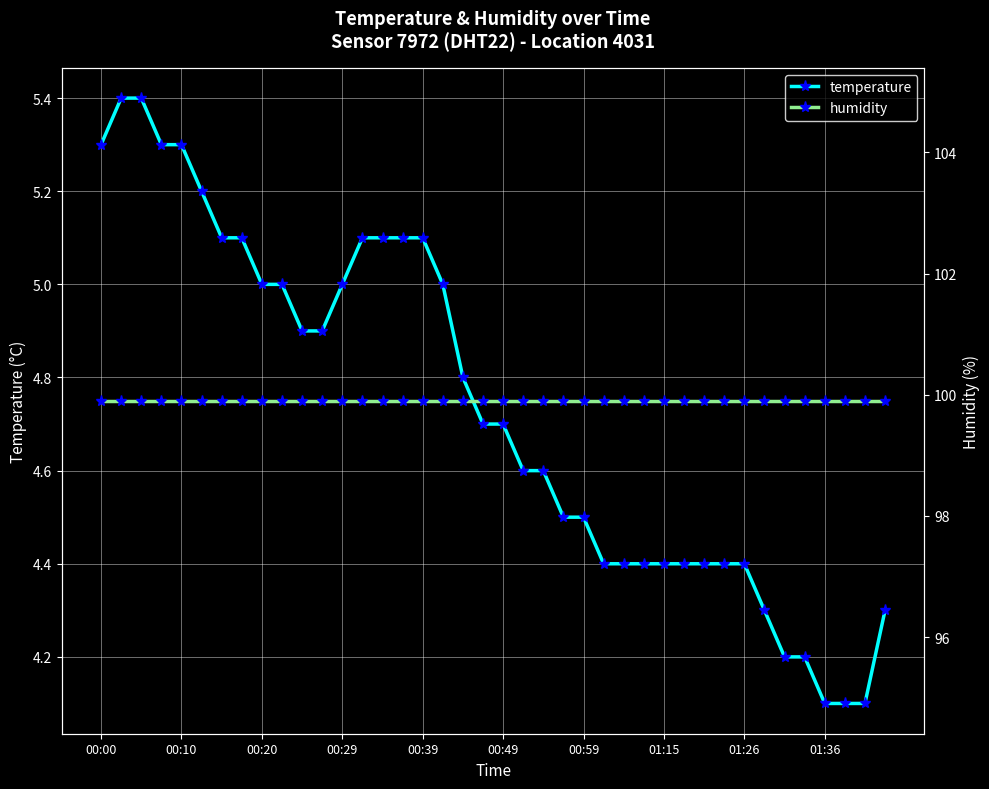

What is the maximum value for temperature?

5.4